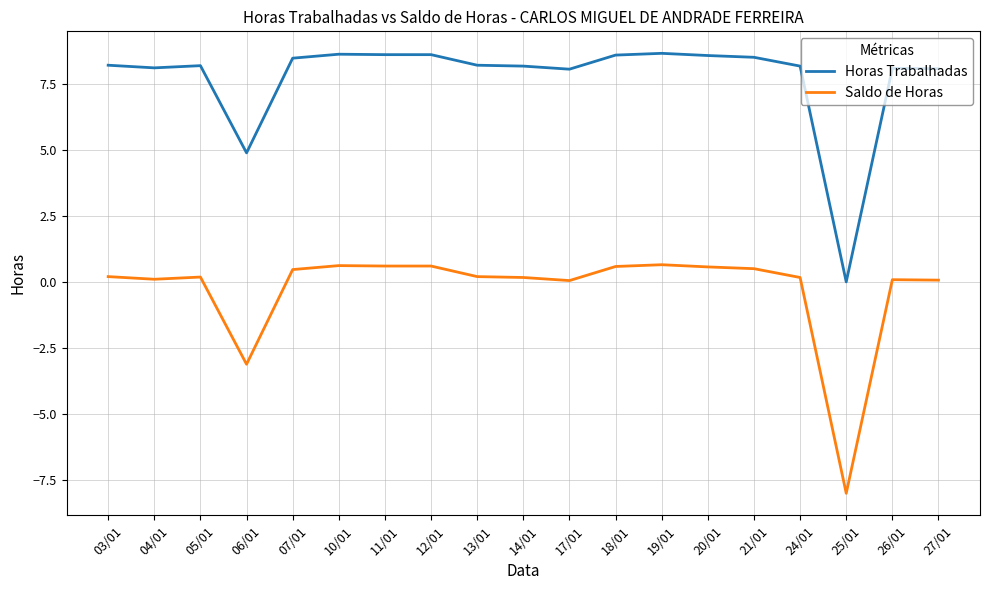

What is the sum of the Horas Trabalhadas values at 18/01 and 21/01?

17.1